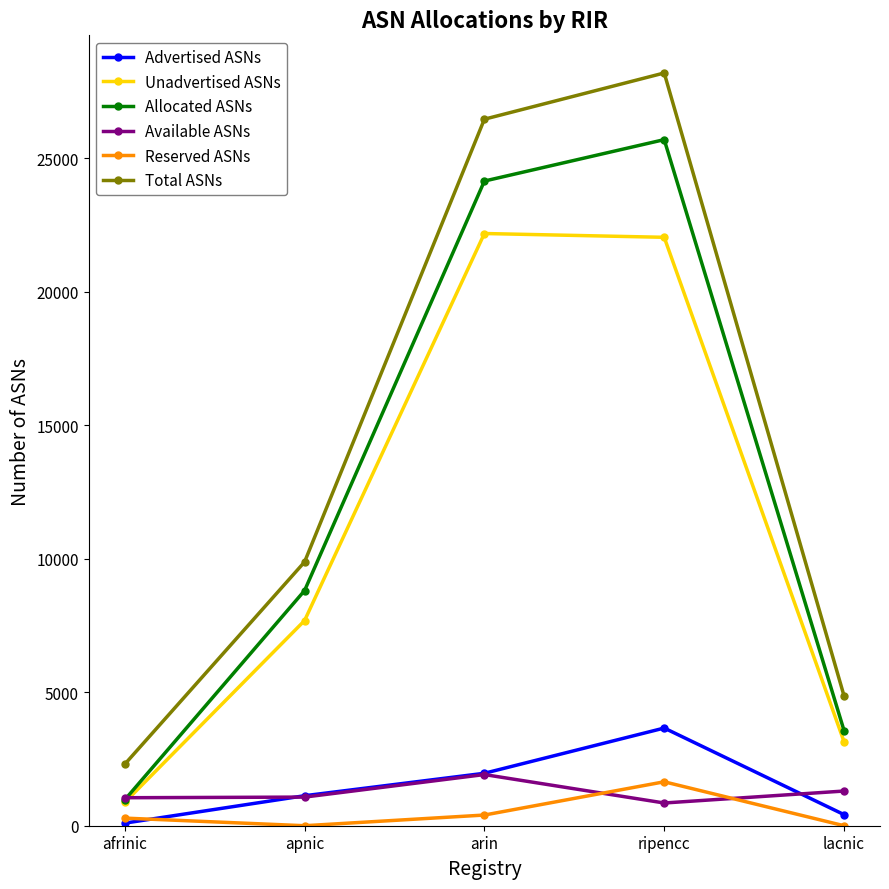

Which series has the widest spread of values?

Total ASNs